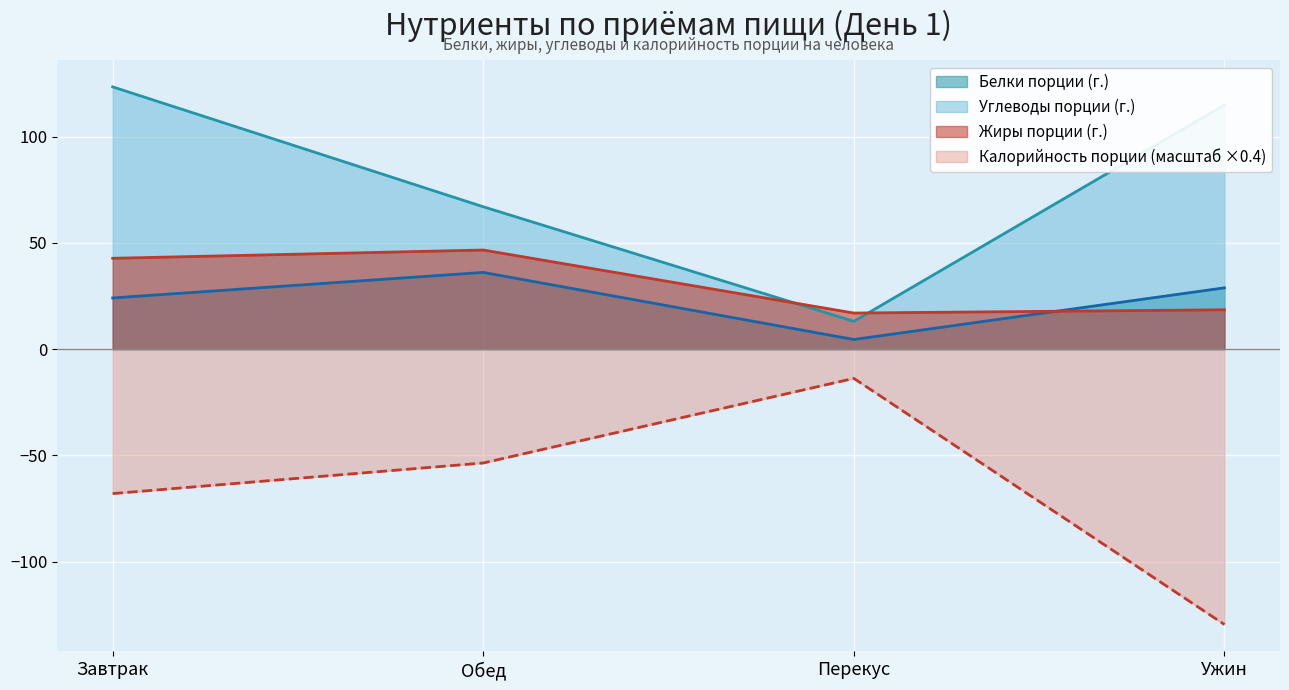

Reading left to right, extract all data points from this chart.

Белки порции (г.): Завтрак=24.1	Обед=36.1	Перекус=4.5	Ужин=28.8
Углеводы порции (г.): Завтрак=123.4	Обед=67.0	Перекус=13.1	Ужин=114.8
Жиры порции (г.): Завтрак=42.7	Обед=46.6	Перекус=16.9	Ужин=18.5
Калорийность порции (ккал): Завтрак=-68.0	Обед=-53.6	Перекус=-13.8	Ужин=-129.6